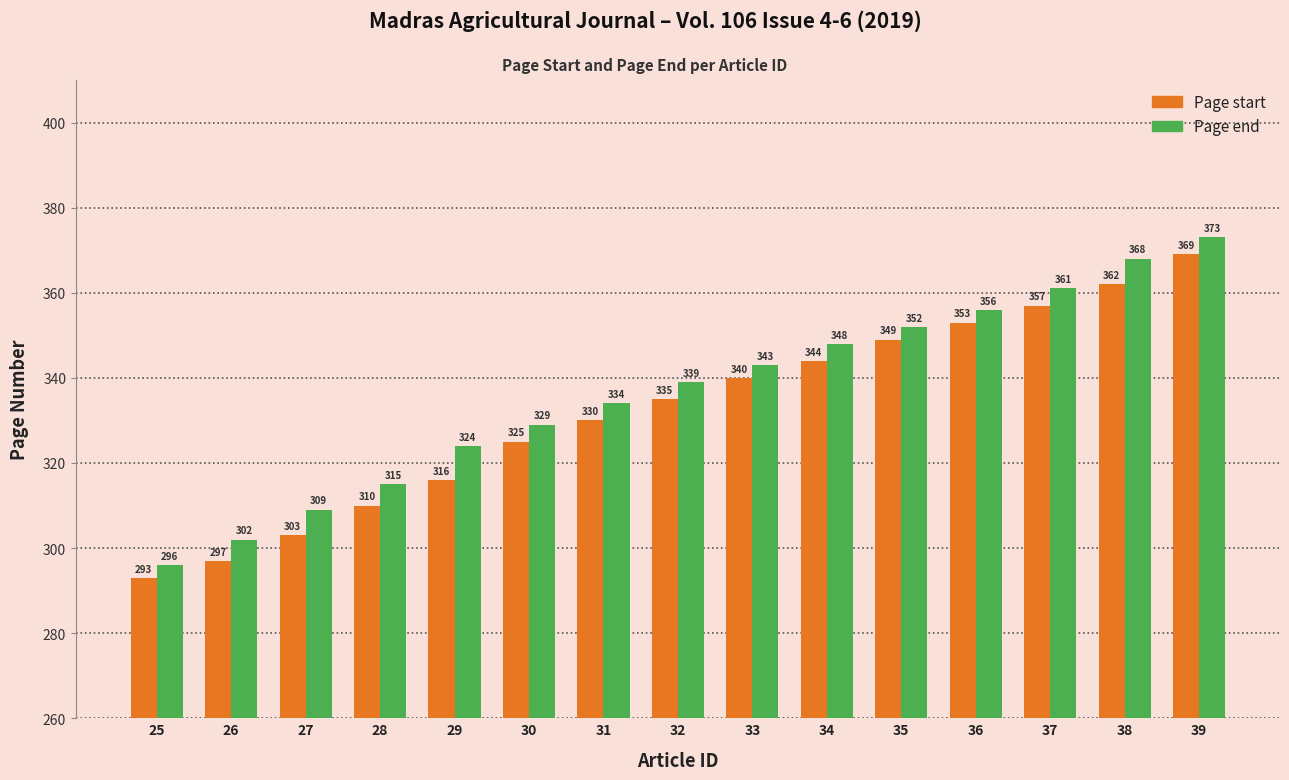

At which category is the sum across all series the highest?

39